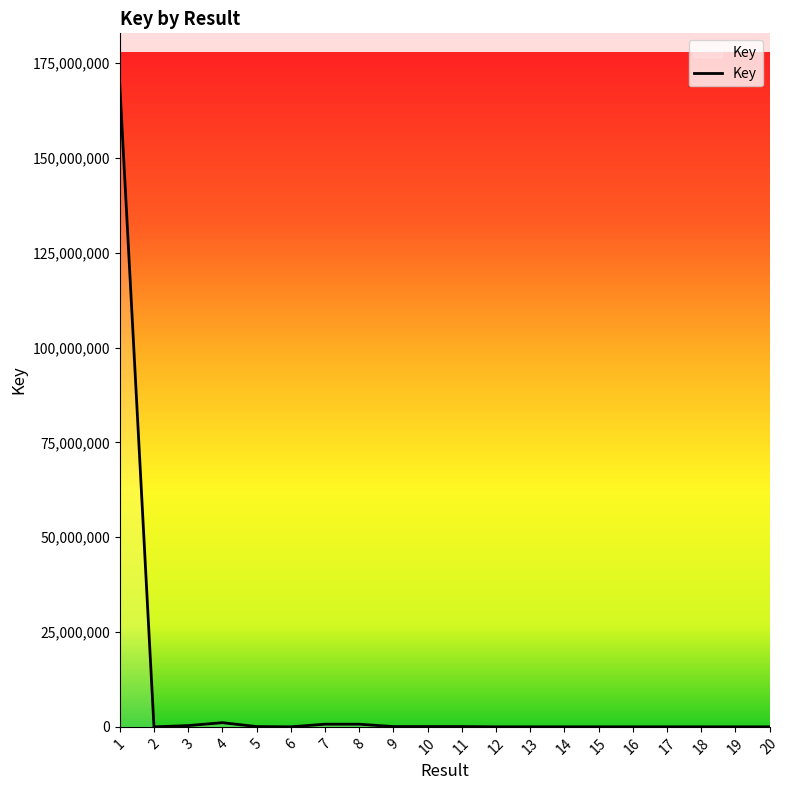

What is the difference between the maximum and minimum values?

169281358